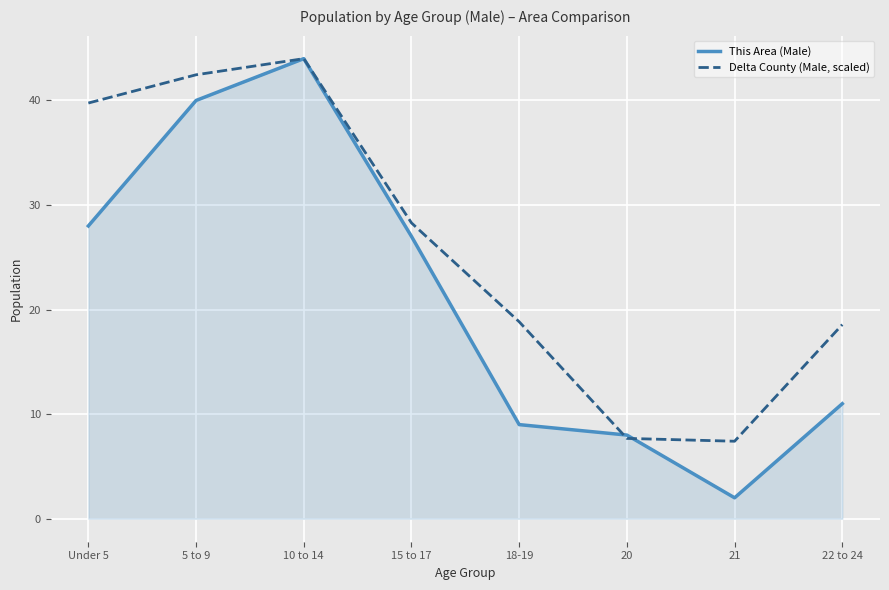

Reading left to right, extract all data points from this chart.

This Area (Male): Under 5=28.0	5 to 9=40.0	10 to 14=44.0	15 to 17=27.0	18-19=9.0	20=8.0	21=2.0	22 to 24=11.0
Delta County (Male, scaled): Under 5=39.8	5 to 9=42.5	10 to 14=44.0	15 to 17=28.3	18-19=18.8	20=7.7	21=7.4	22 to 24=18.6